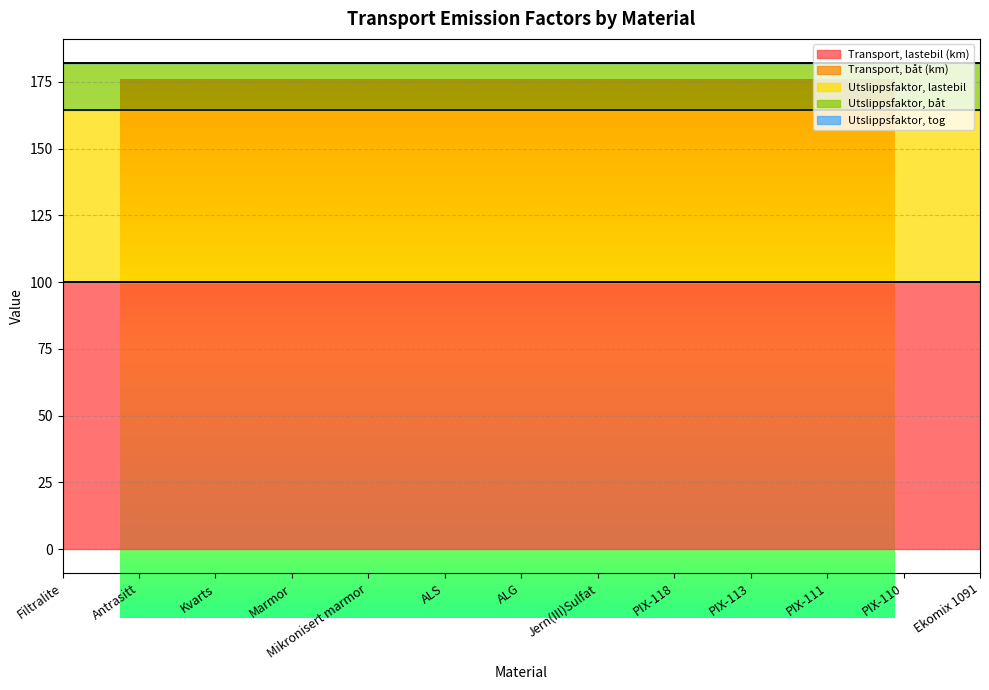

True or false: Utslippsfaktor, båt and Transport, båt (km) intersect in this chart.

False